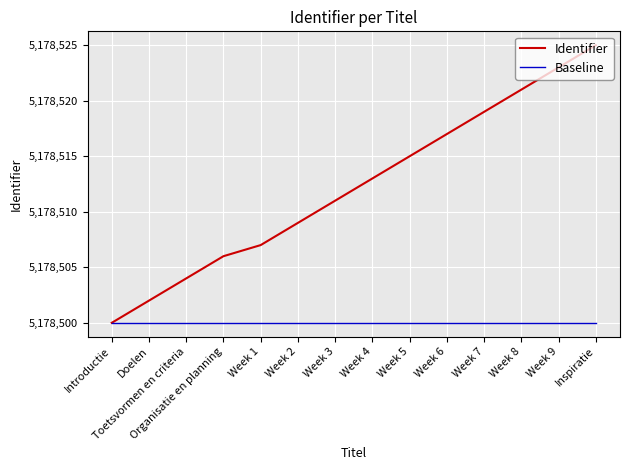

True or false: Baseline has a value of 5178500 at Week 7.

True